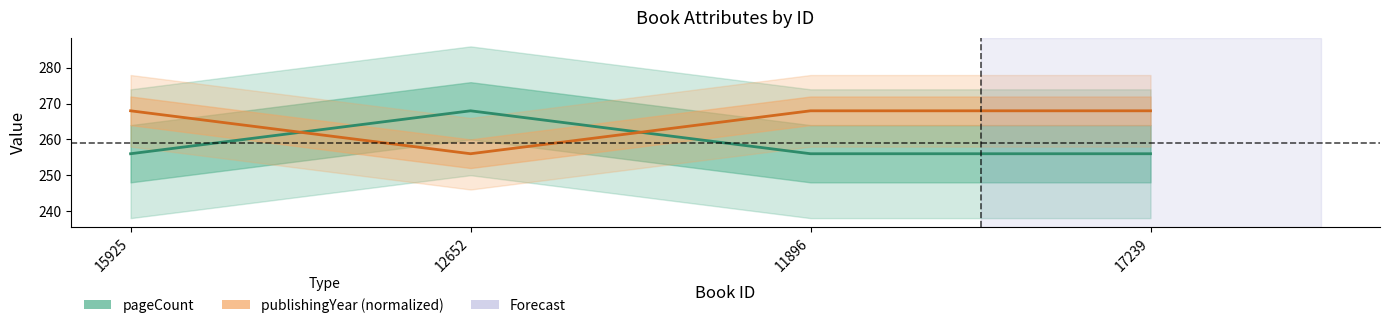

List the labels in order of publishingYear (normalized) value, largest first.

15925, 11896, 17239, 12652